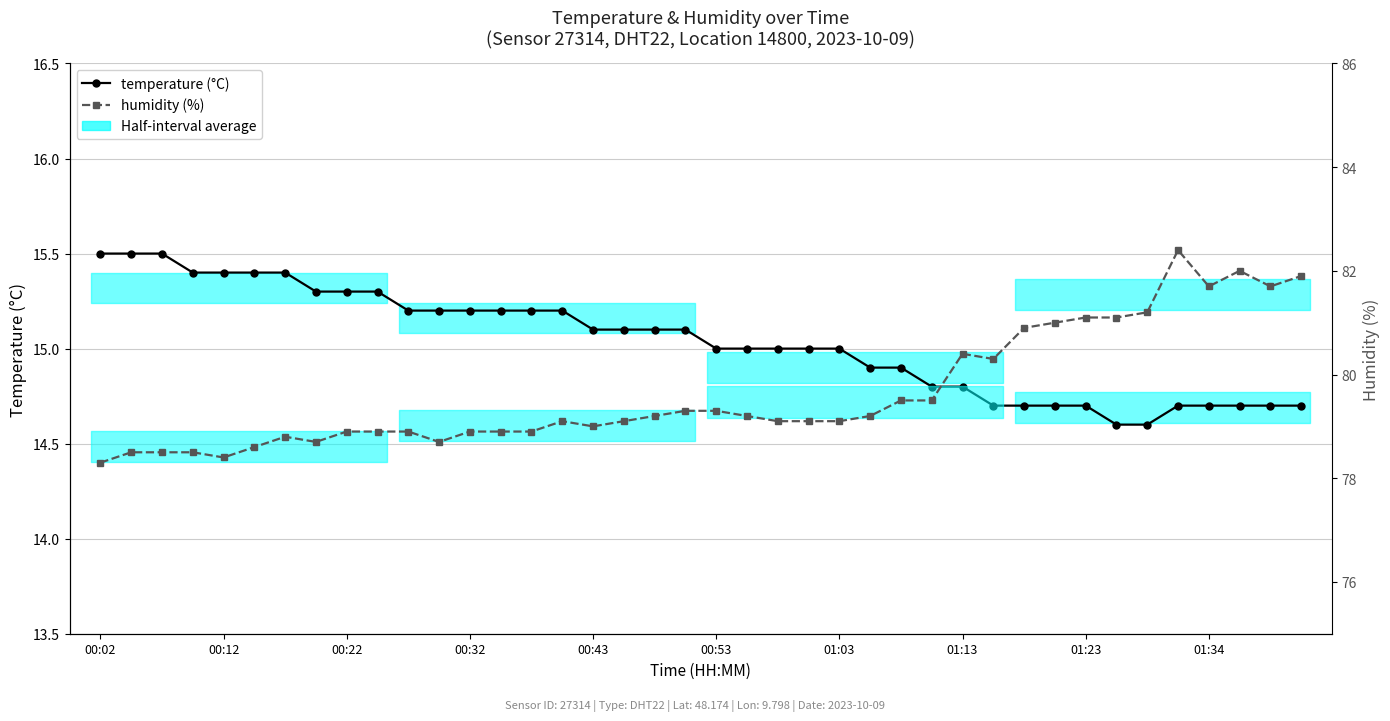

How many lines are shown in the chart?

2